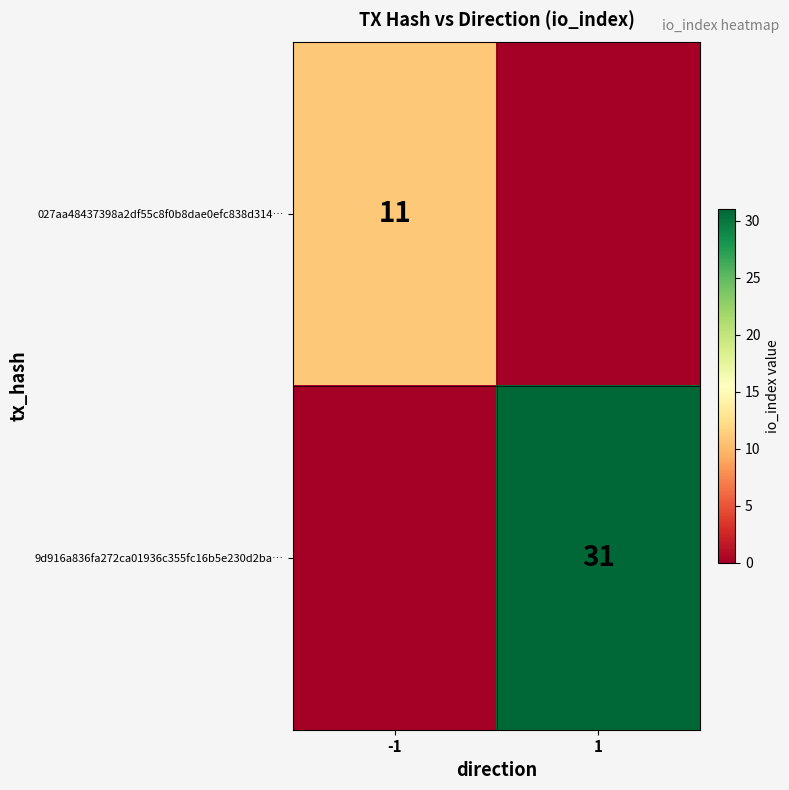

True or false: 9d916a836fa272ca01936c355fc16b5e230d2ba… has a value of 31 at 1.

True